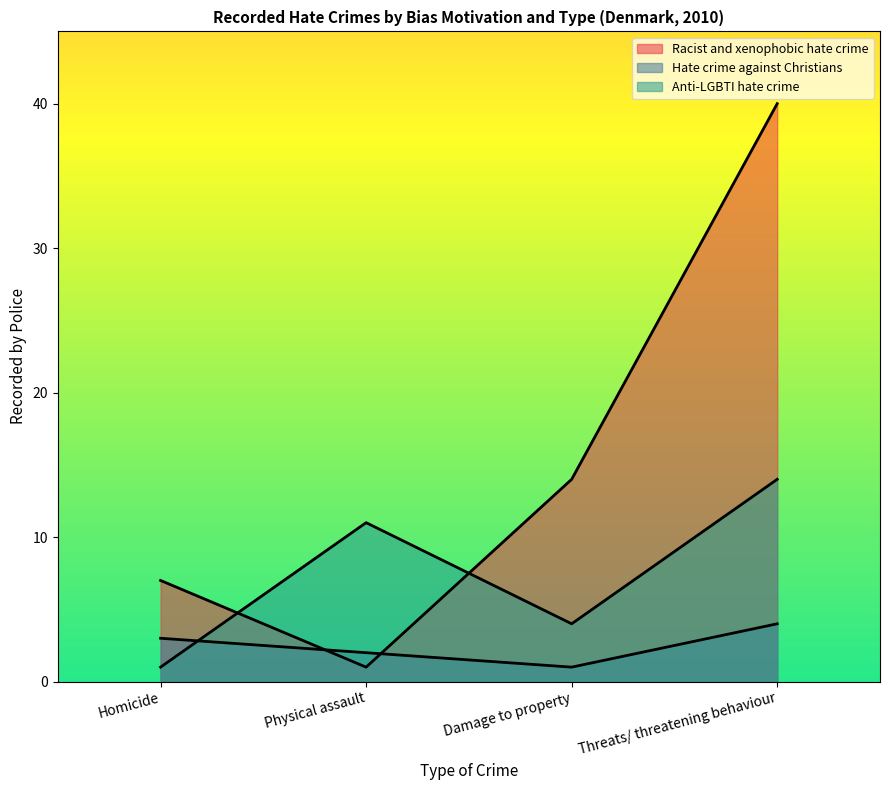

Which series has the widest spread of values?

Racist and xenophobic hate crime